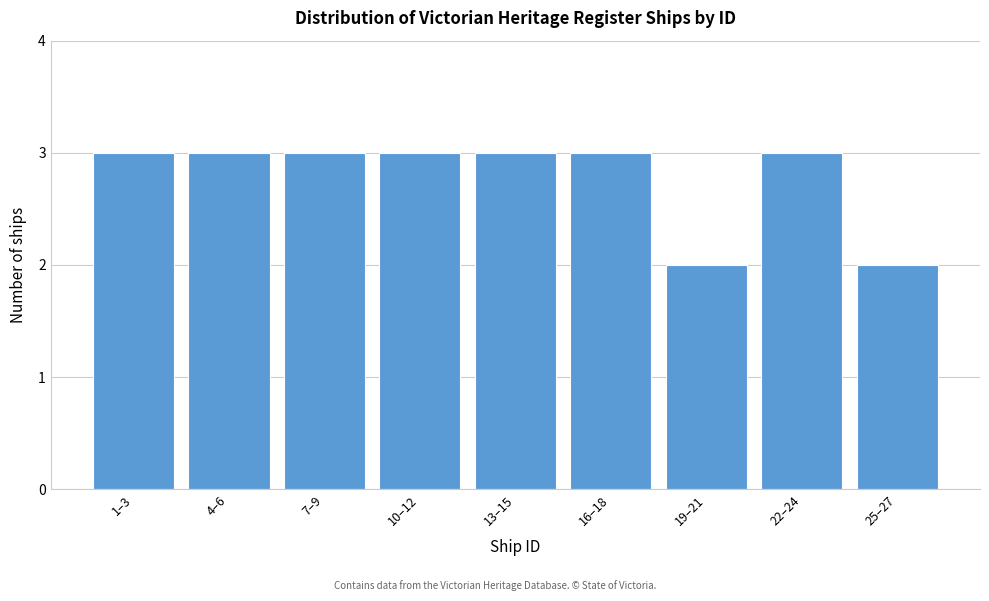

Reading left to right, transcribe all the data shown in this chart.

3	3	3	3	3	3	2	3	2